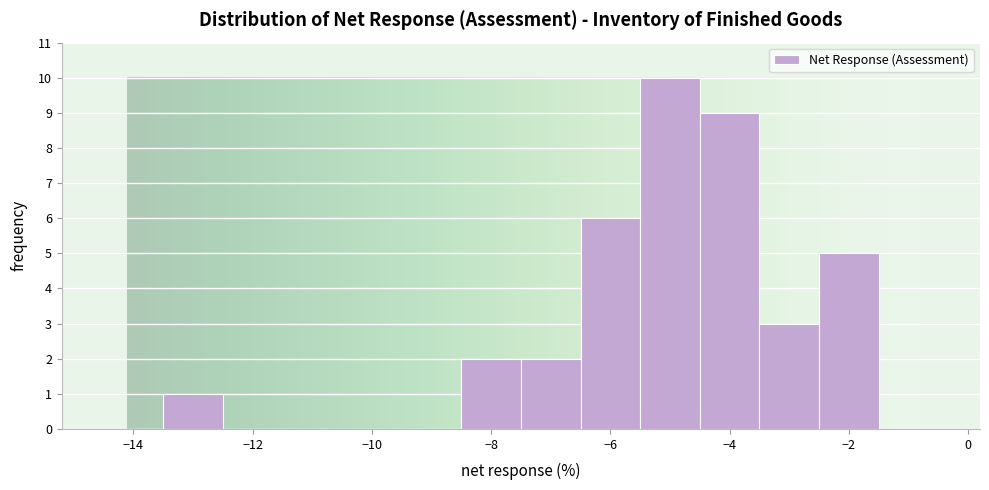

What is the height of the bar covering -8.5 to -7.5 on the x-axis? Neither the bar edges nor the heights are printed on the chart, so give them approximately, as read against the axes.

2